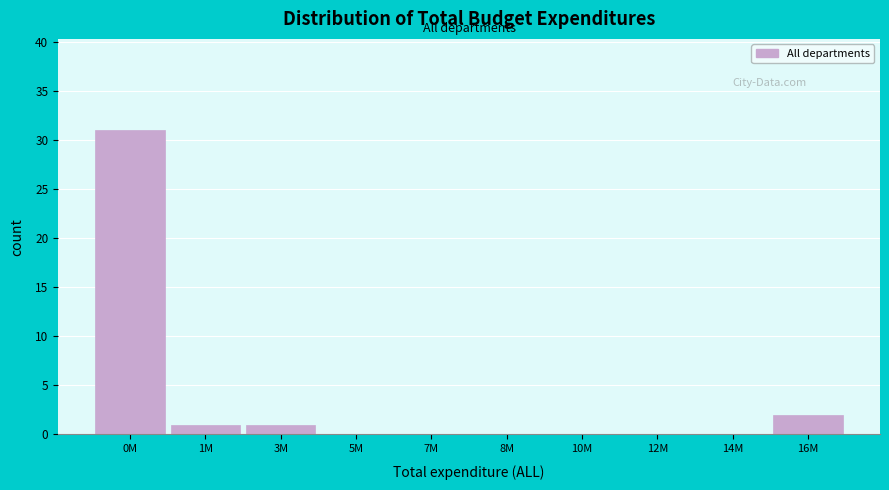

Reading left to right, extract all data points from this chart.

0M=31	1M=1	3M=1	5M=0	7M=0	8M=0	10M=0	12M=0	14M=0	16M=2